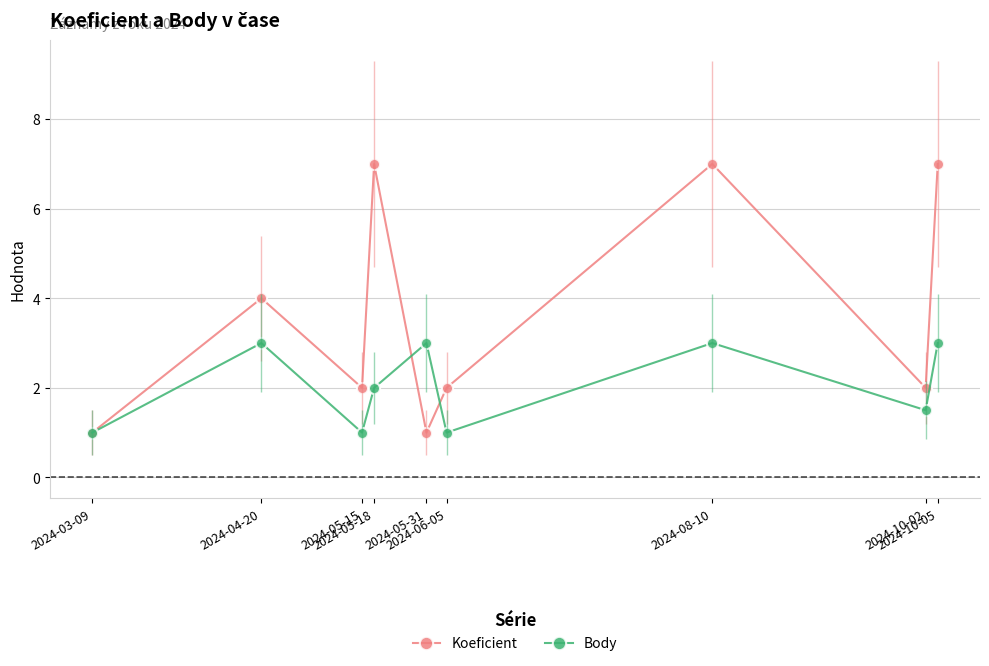

What is the difference between the maximum and second lowest values in the Body series?

2.0